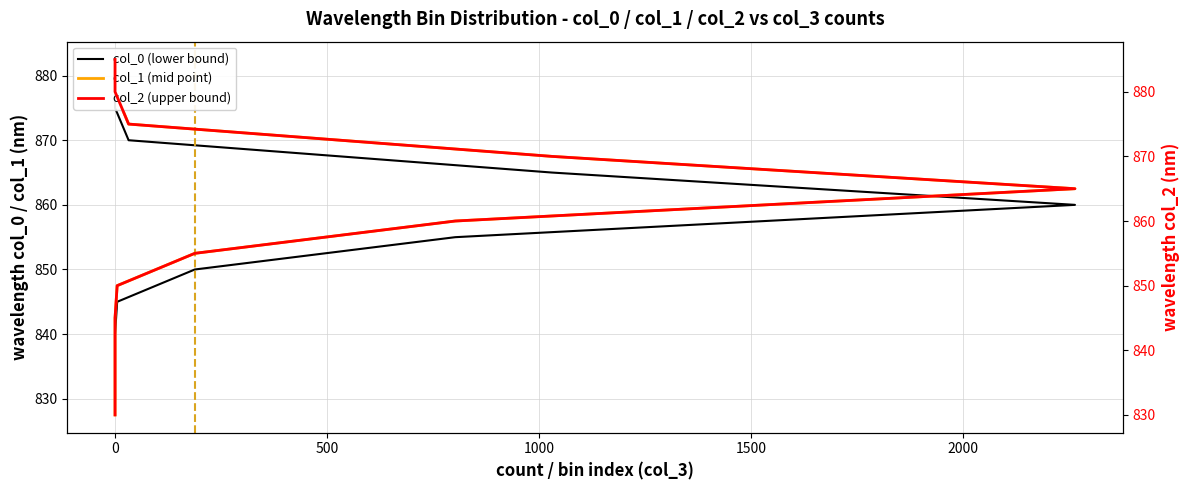

True or false: col_2 (upper bound) and col_0 (lower bound) cross at least once.

False